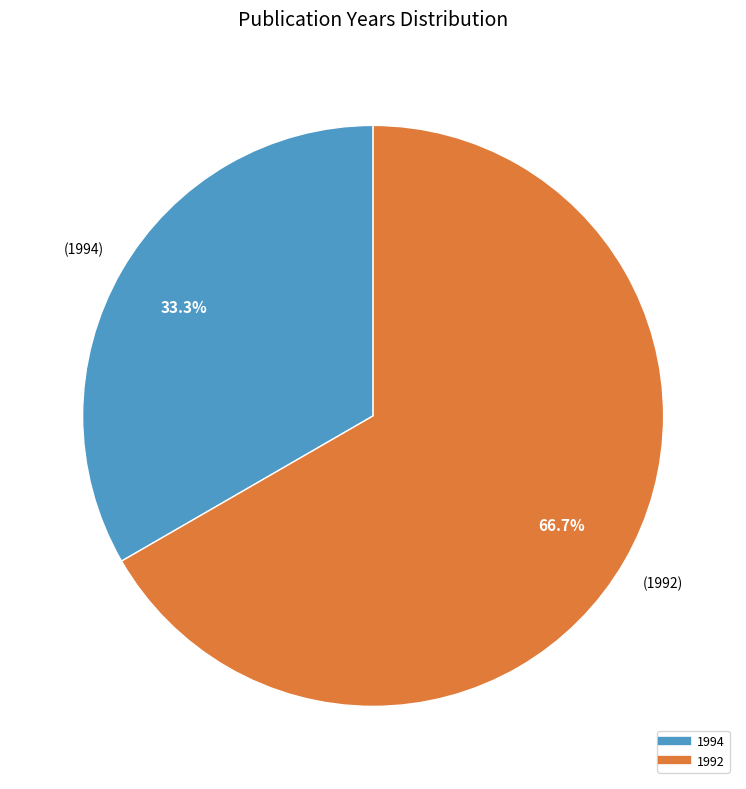

Does any single category account for the majority?

Yes